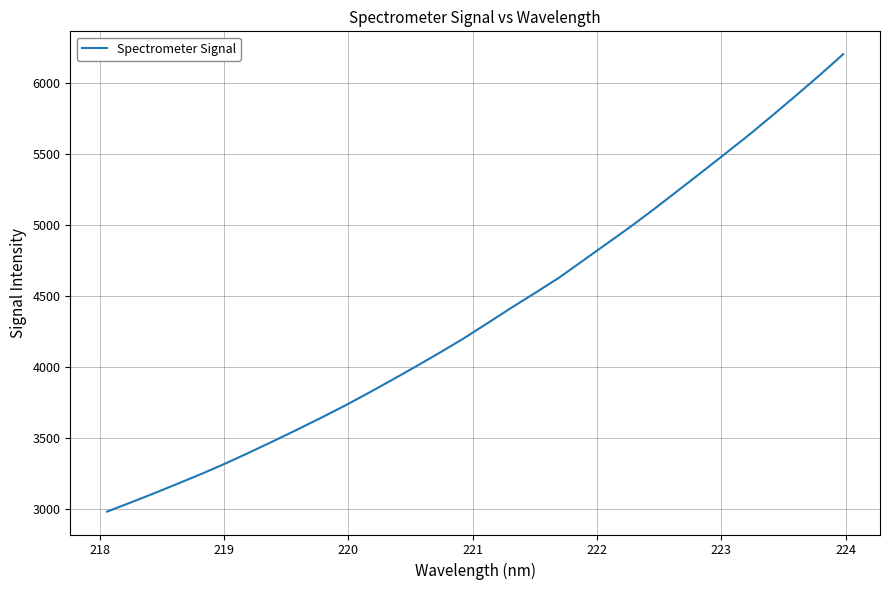

What is the smallest value displayed?

2984.1